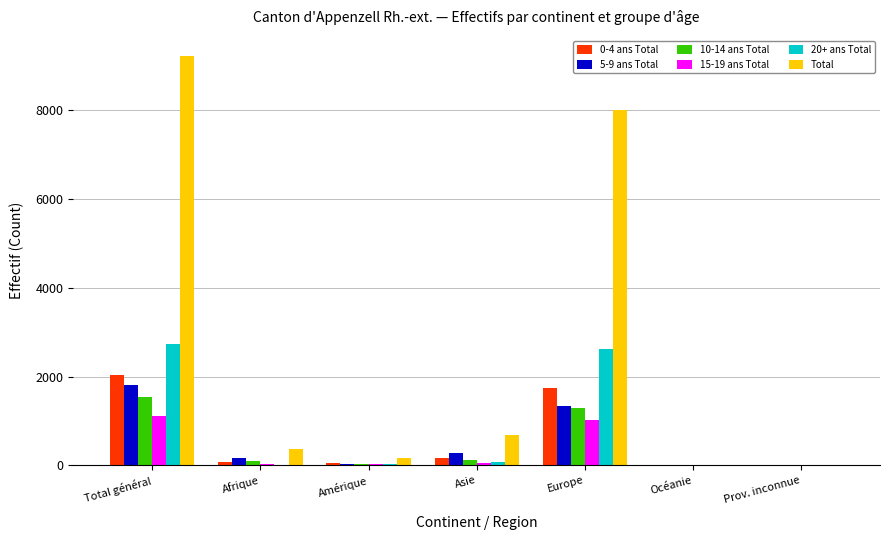

What is the difference between the 5-9 ans Total values at Amérique and Afrique?

119